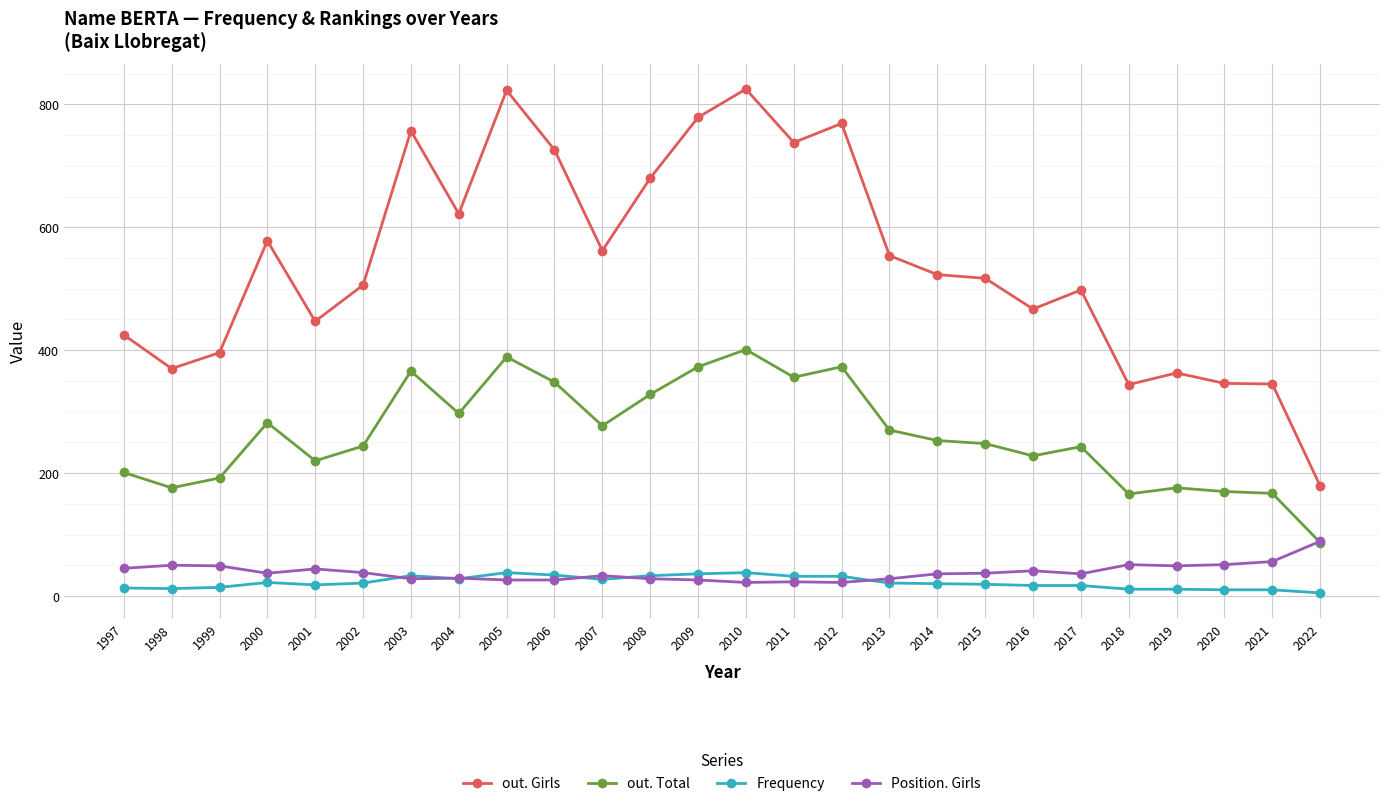

True or false: Frequency and out. Girls intersect in this chart.

False